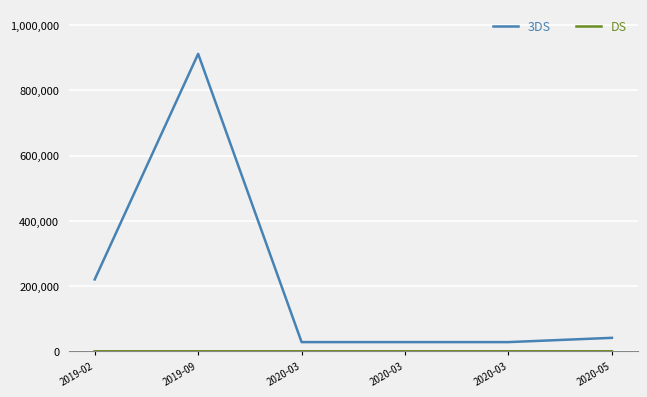

True or false: 3DS and DS intersect in this chart.

False